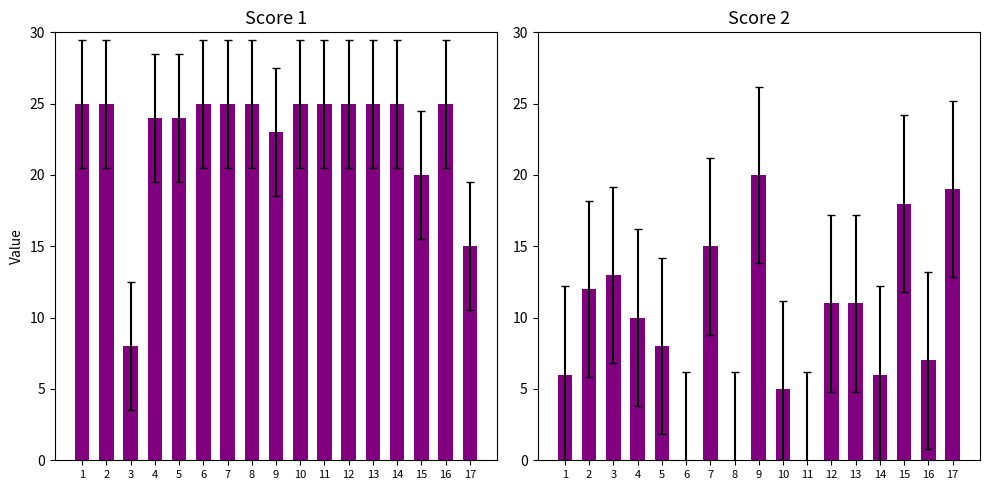

Reading right to left, list all the values displayed in this chart.

Score 1: 17=15	16=25	15=20	14=25	13=25	12=25	11=25	10=25	9=23	8=25	7=25	6=25	5=24	4=24	3=8	2=25	1=25
Score 2: 17=19	16=7	15=18	14=6	13=11	12=11	11=0	10=5	9=20	8=0	7=15	6=0	5=8	4=10	3=13	2=12	1=6